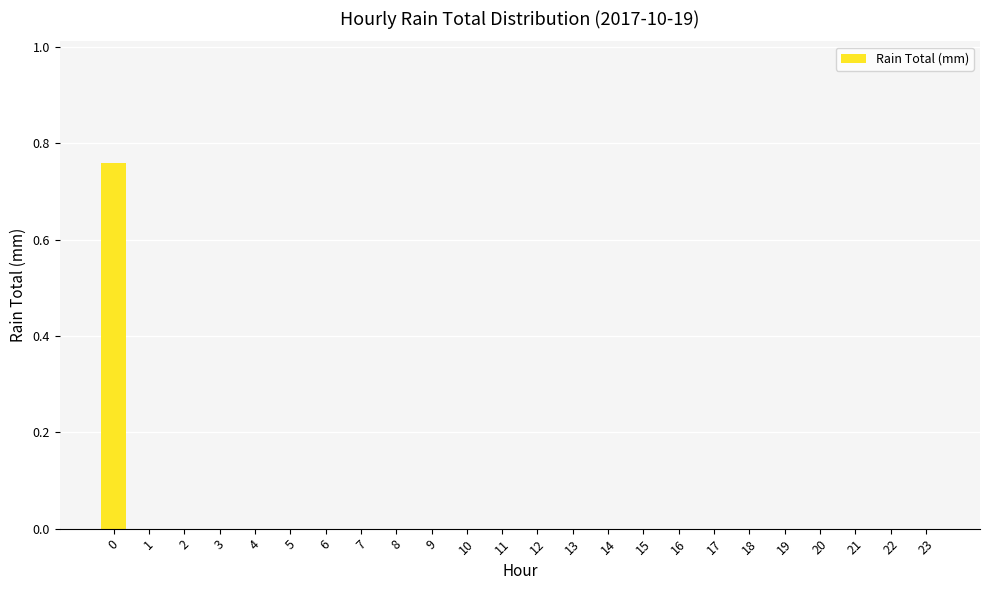

True or false: the data shows 0.0 at 23.

True